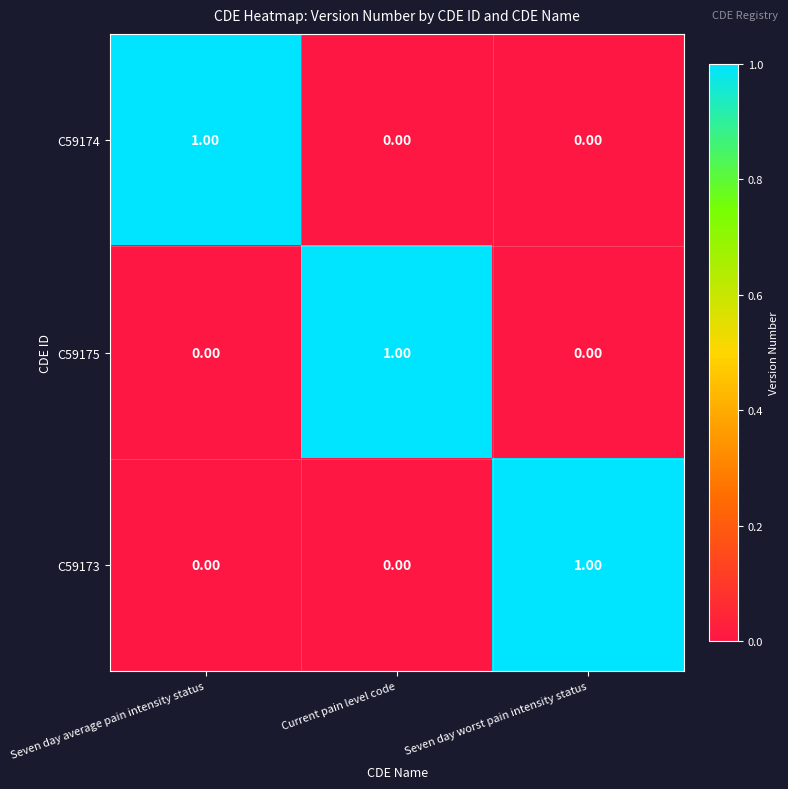

At how many categories does at least one series exceed 0?

3